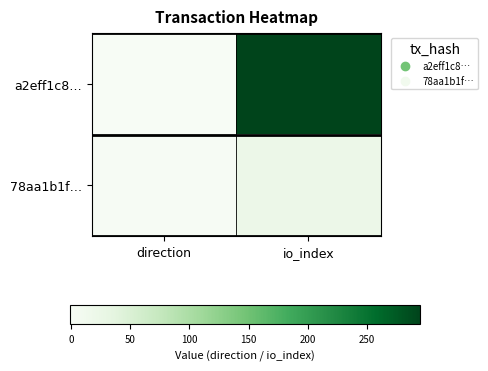

Between direction and io_index, which is larger?

io_index